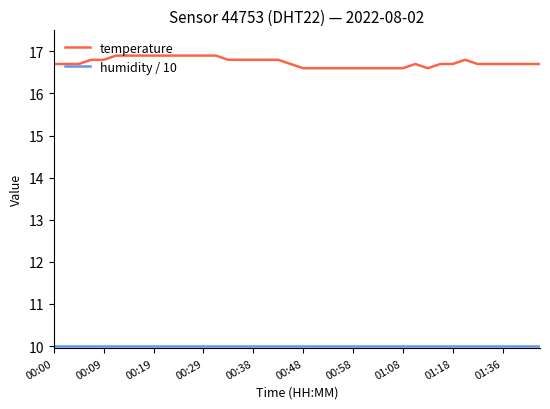

What is the minimum value shown in the chart?

10.0